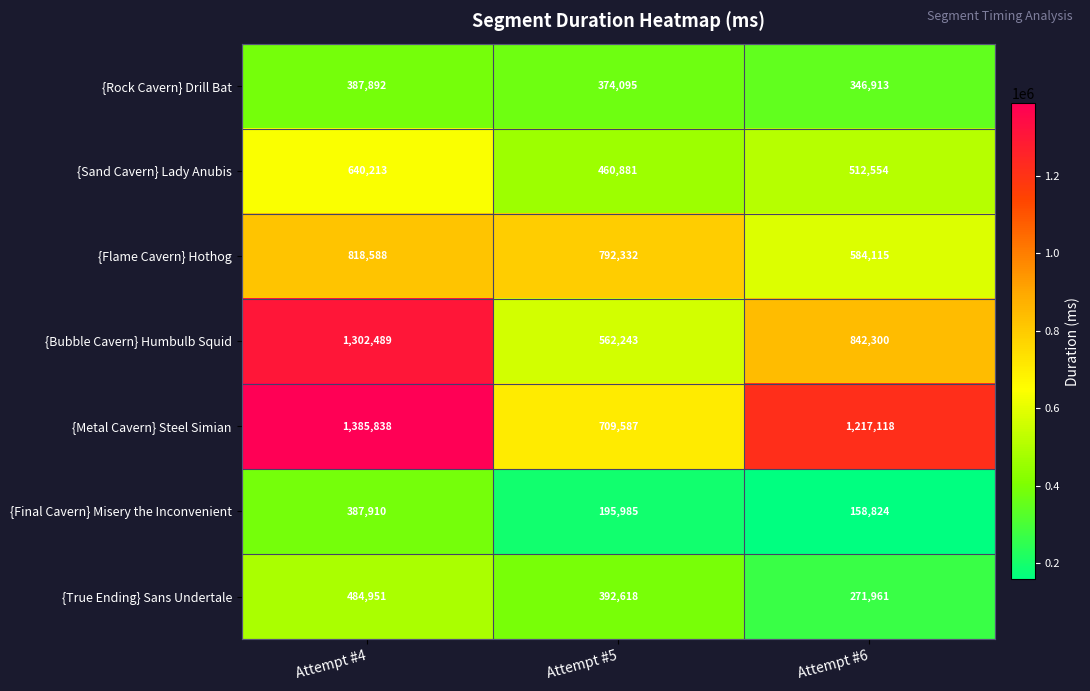

Reading left to right, what are all the values shown in this chart?

{Rock Cavern} Drill Bat: Attempt #4=387892	Attempt #5=374095	Attempt #6=346913
{Sand Cavern} Lady Anubis: Attempt #4=640213	Attempt #5=460881	Attempt #6=512554
{Flame Cavern} Hothog: Attempt #4=818588	Attempt #5=792332	Attempt #6=584115
{Bubble Cavern} Humbulb Squid: Attempt #4=1302489	Attempt #5=562243	Attempt #6=842300
{Metal Cavern} Steel Simian: Attempt #4=1385838	Attempt #5=709587	Attempt #6=1217118
{Final Cavern} Misery the Inconvenient: Attempt #4=387910	Attempt #5=195985	Attempt #6=158824
{True Ending} Sans Undertale: Attempt #4=484951	Attempt #5=392618	Attempt #6=271961